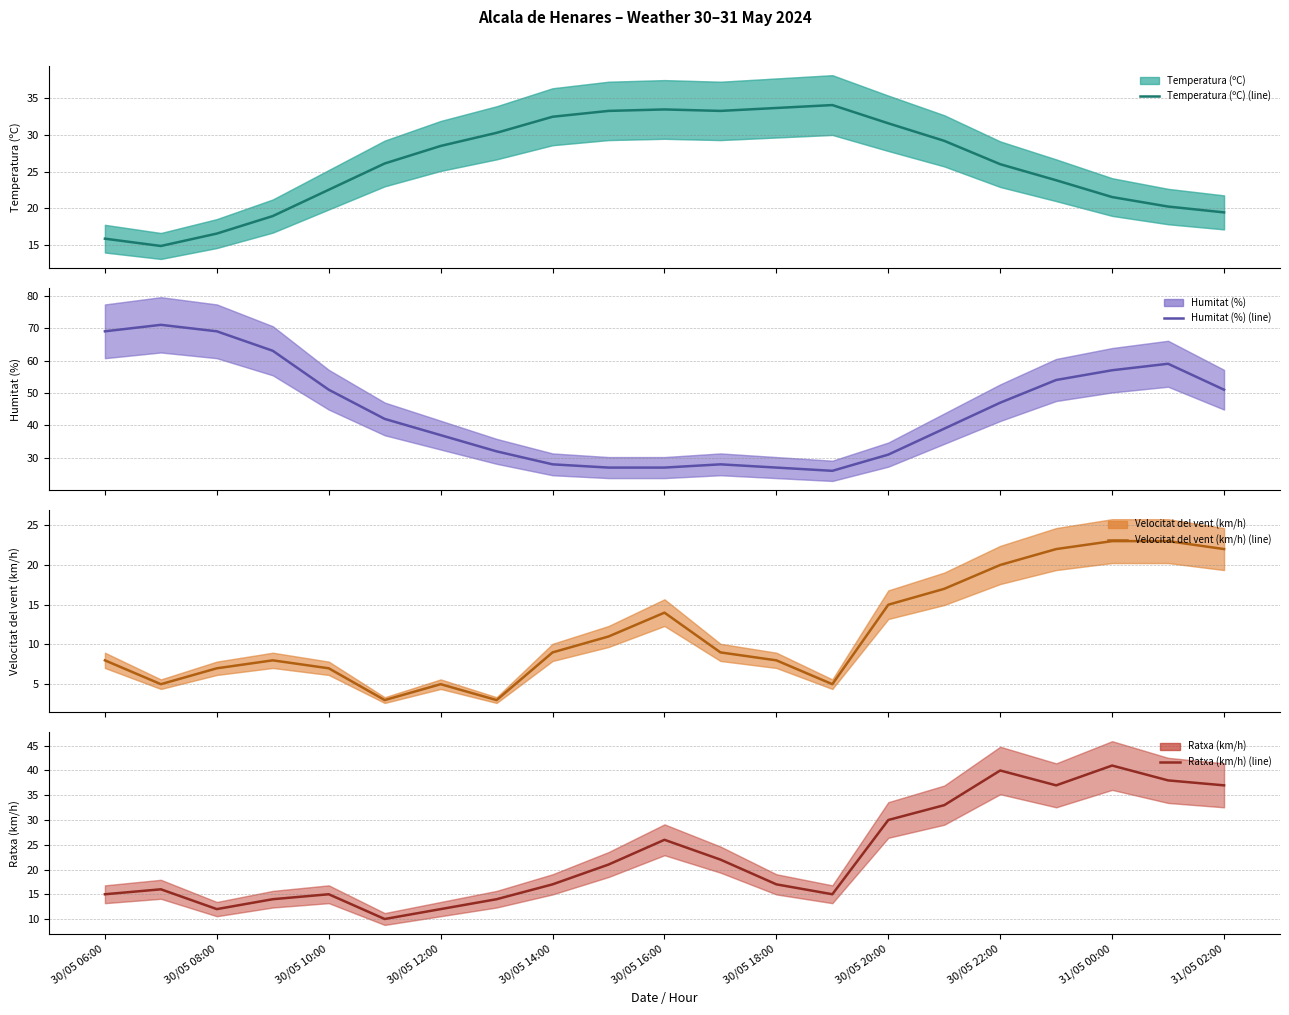

At how many categories does at least one series exceed 36?

13